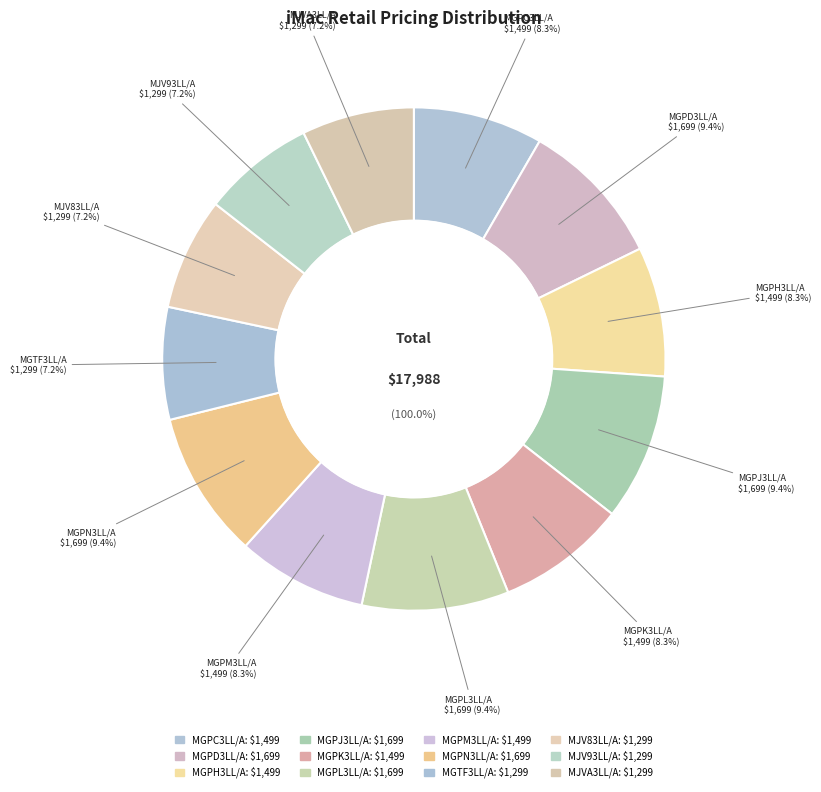

What percentage do MJV93LL/A and MGTF3LL/A together represent?

14.4%